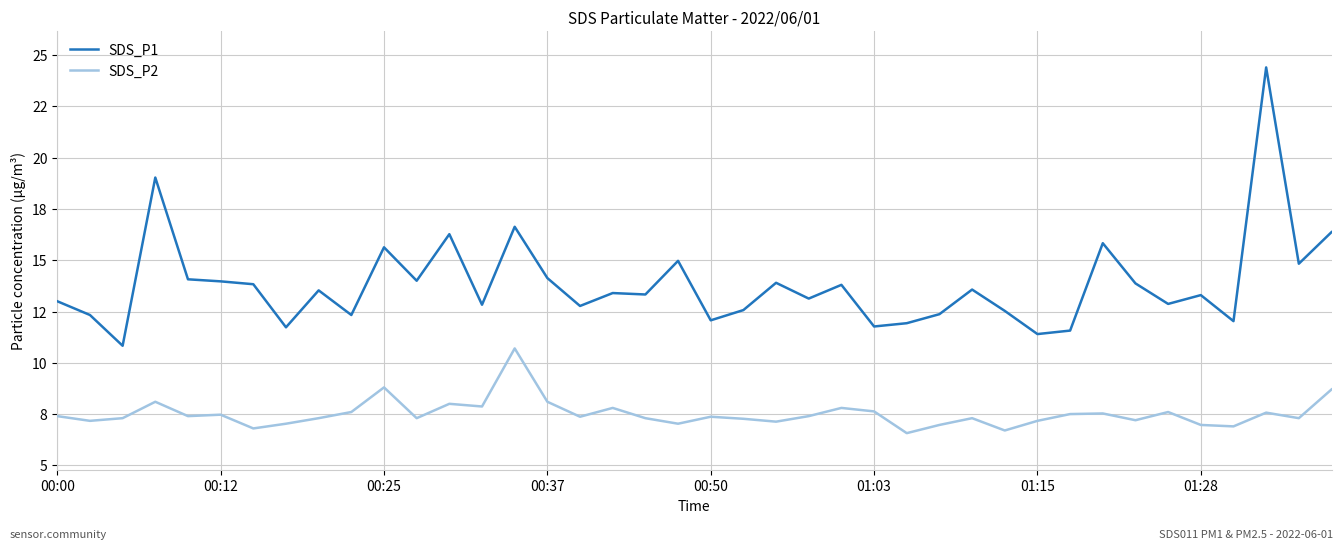

What are all the series names shown in the legend?

SDS_P1, SDS_P2